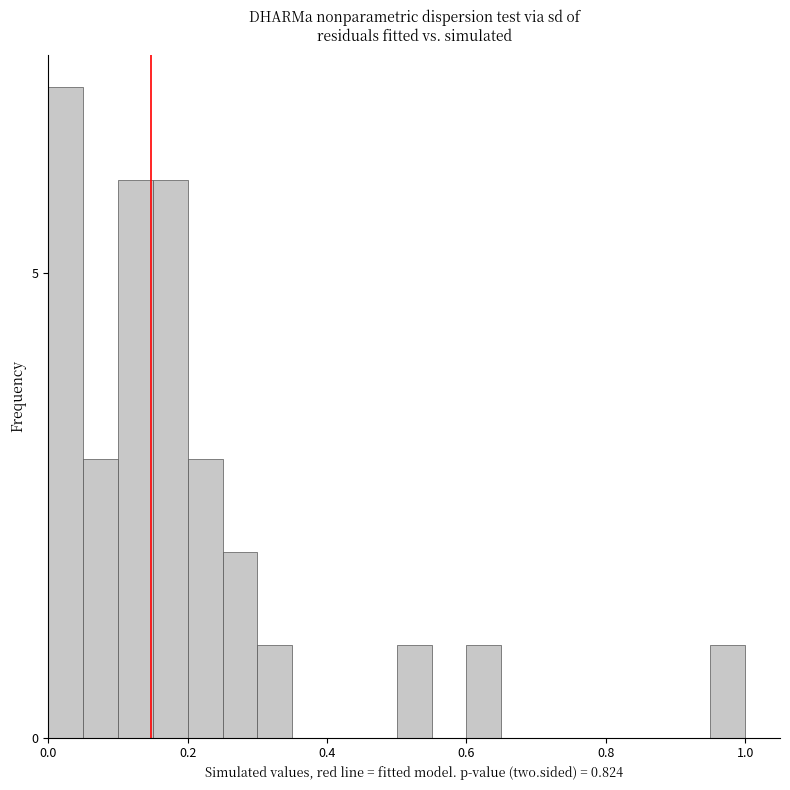

Around what value on the x-axis is the tallest bar? Give the approximate position of its centre, as read against the axis.

0.02